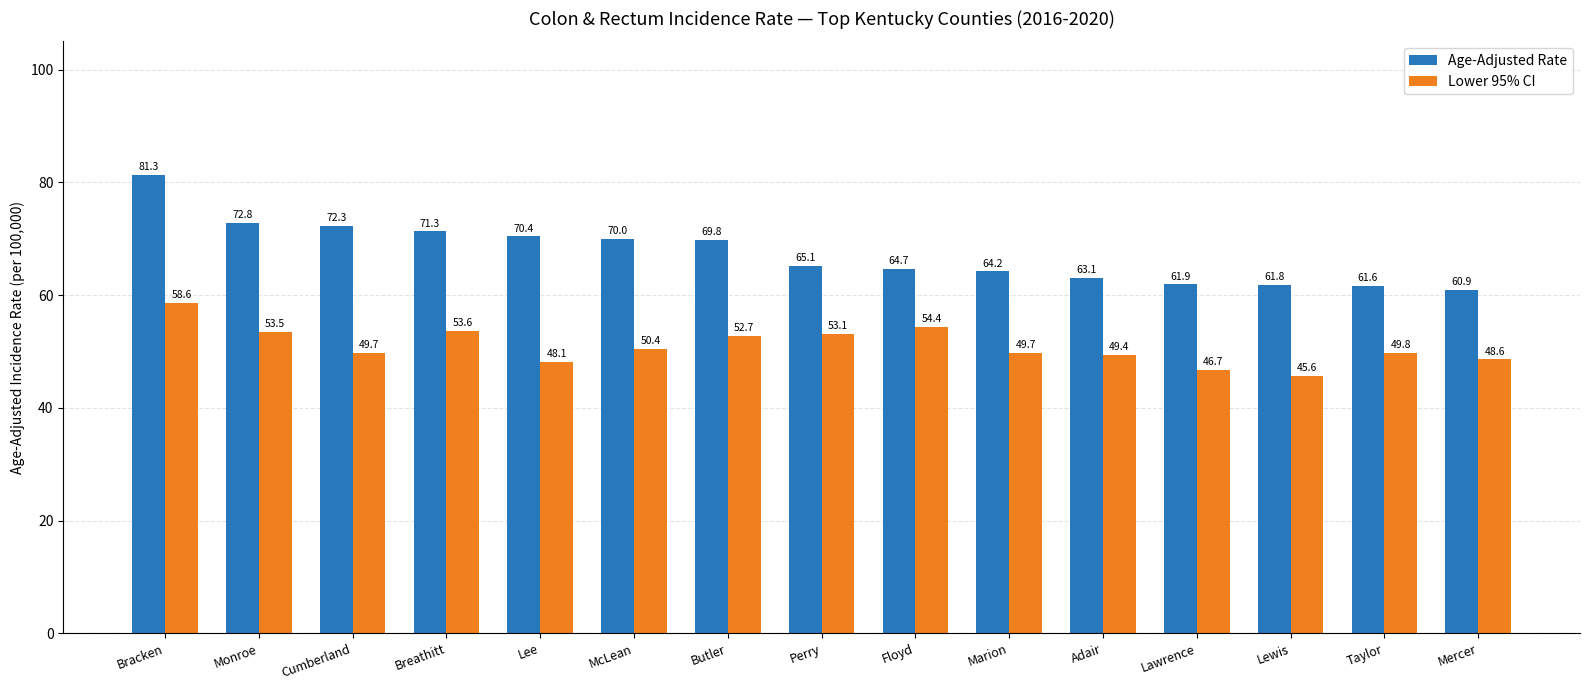

What position from the left is Breathitt?

4